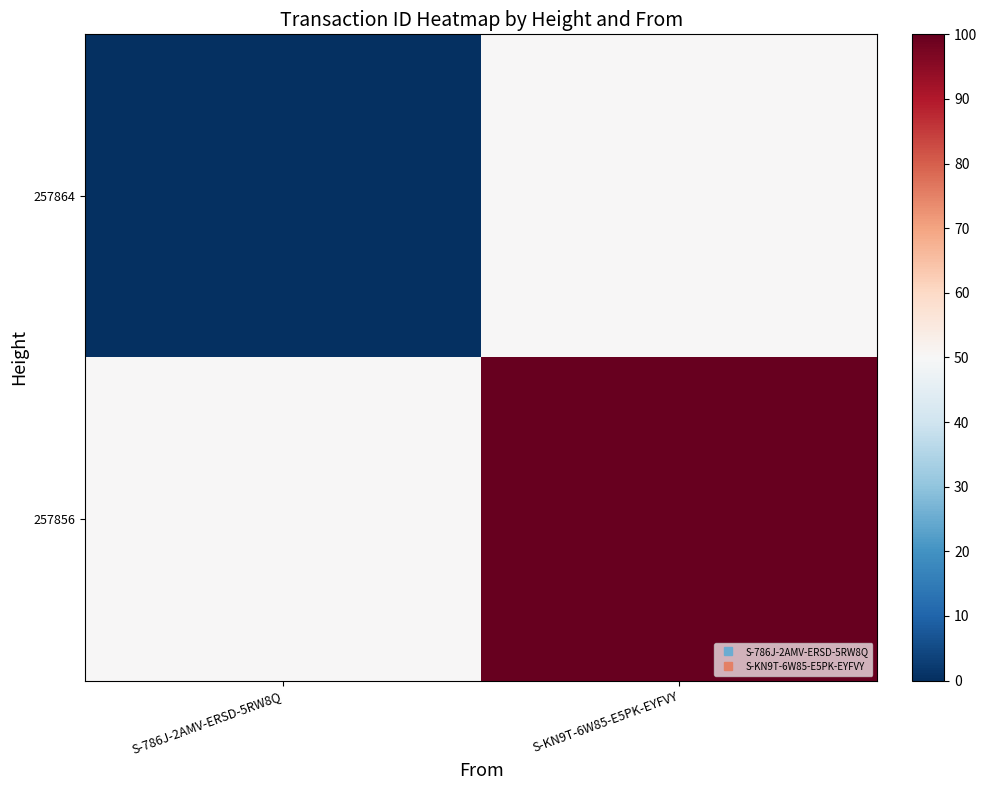

How many categories are shown in the chart?

2